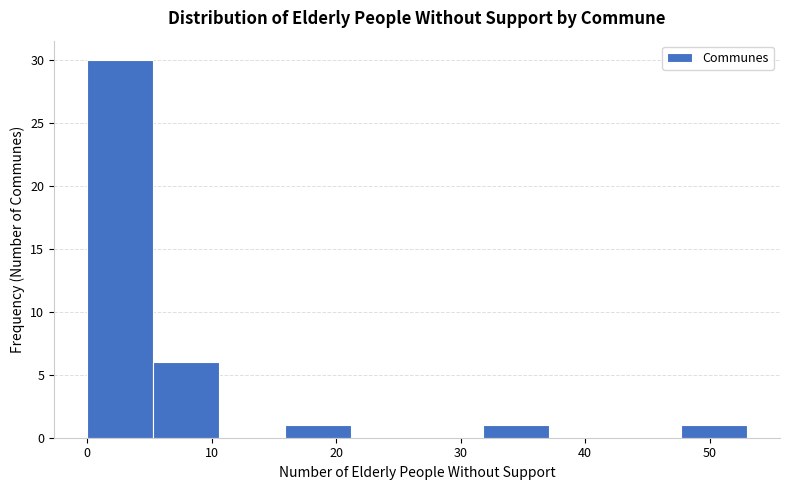

Reading left to right, transcribe this chart: for each bar, give the range it covers on the x-axis and its height. Neither the bar edges nor the heights are printed on the chart, so give them approximately, as read against the axes.

0.0 to 5.3: 30
5.3 to 10.6: 6
10.6 to 15.9: 0
15.9 to 21.2: 1
21.2 to 26.5: 0
26.5 to 31.8: 0
31.8 to 37.1: 1
37.1 to 42.4: 0
42.4 to 47.7: 0
47.7 to 53.0: 1